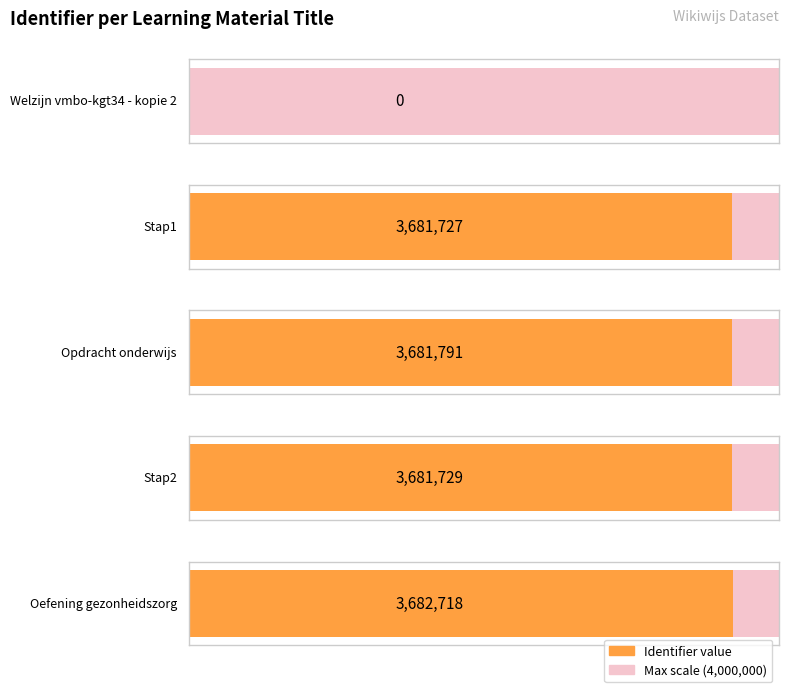

List the labels in order of value, largest first.

Oefening gezonheidszorg, Opdracht onderwijs, Stap2, Stap1, Welzijn vmbo-kgt34 - kopie 2